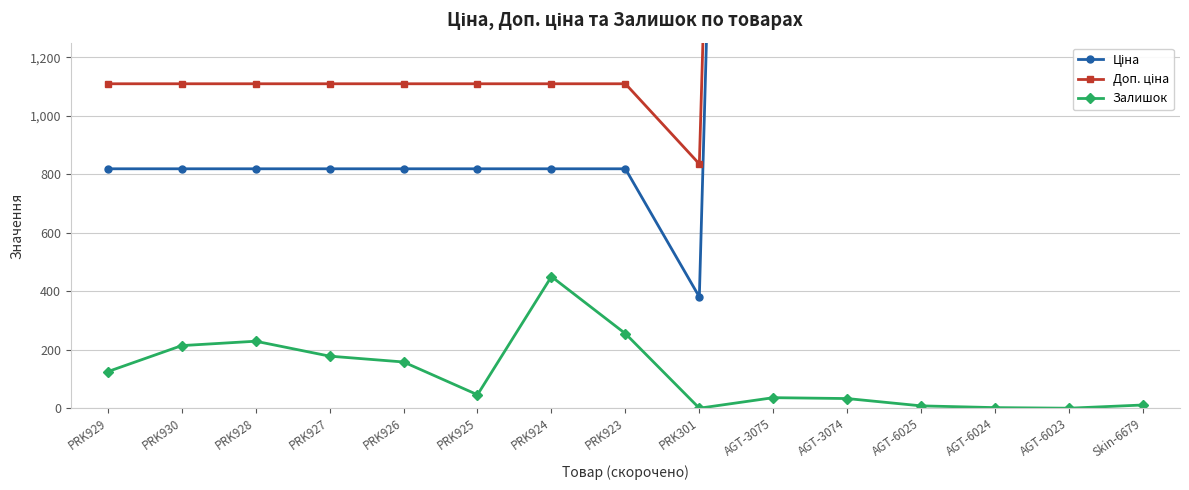

At how many categories does at least one series exceed 369?

15